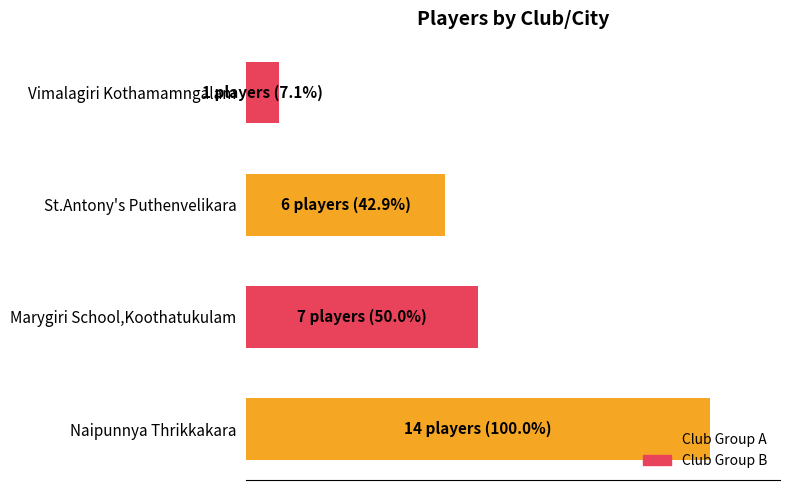

Are the bars horizontal?

Yes